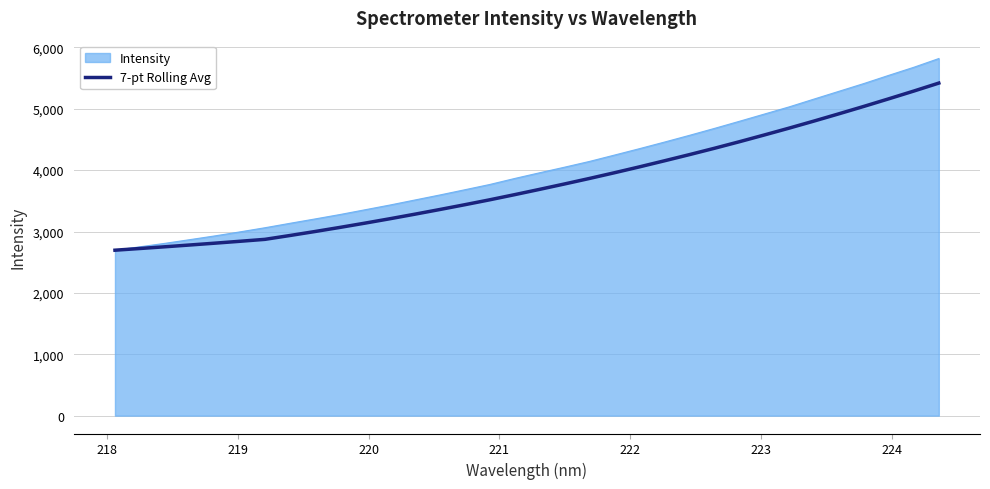

What is the lowest value of the Intensity series?

2695.3